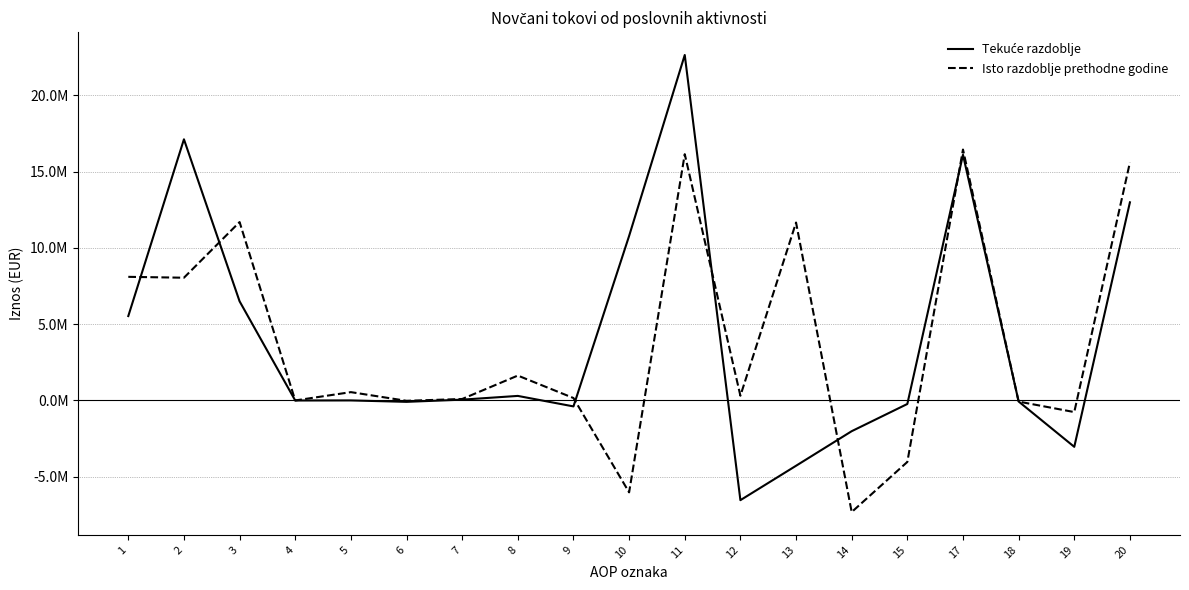

Does the chart display data point markers on the line(s)?

No